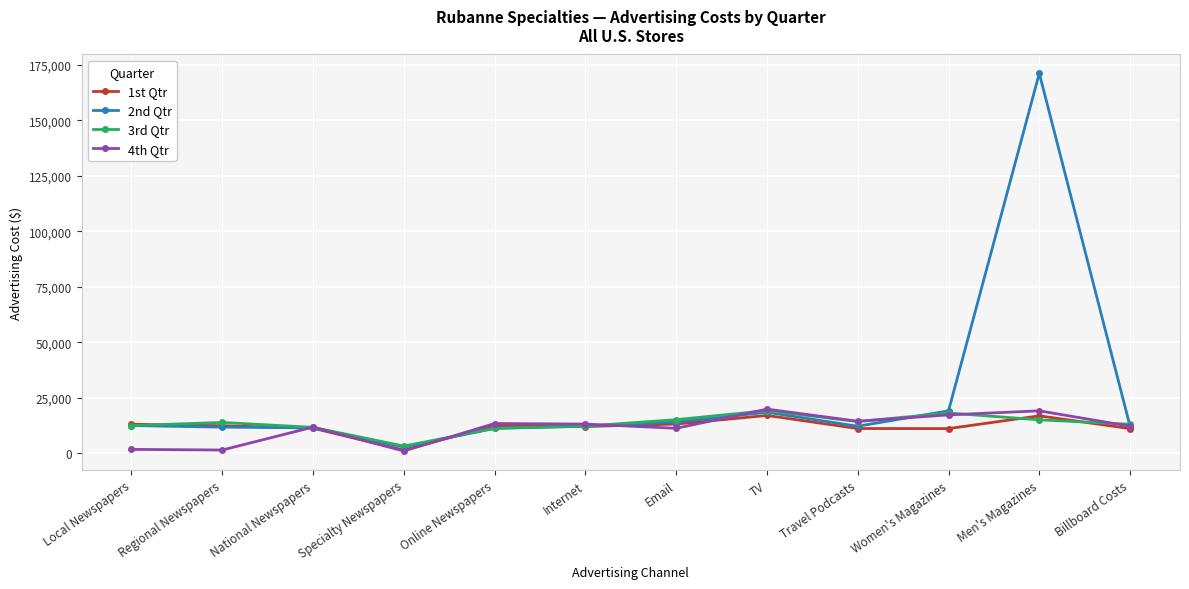

True or false: 4th Qtr and 1st Qtr cross at least once.

True